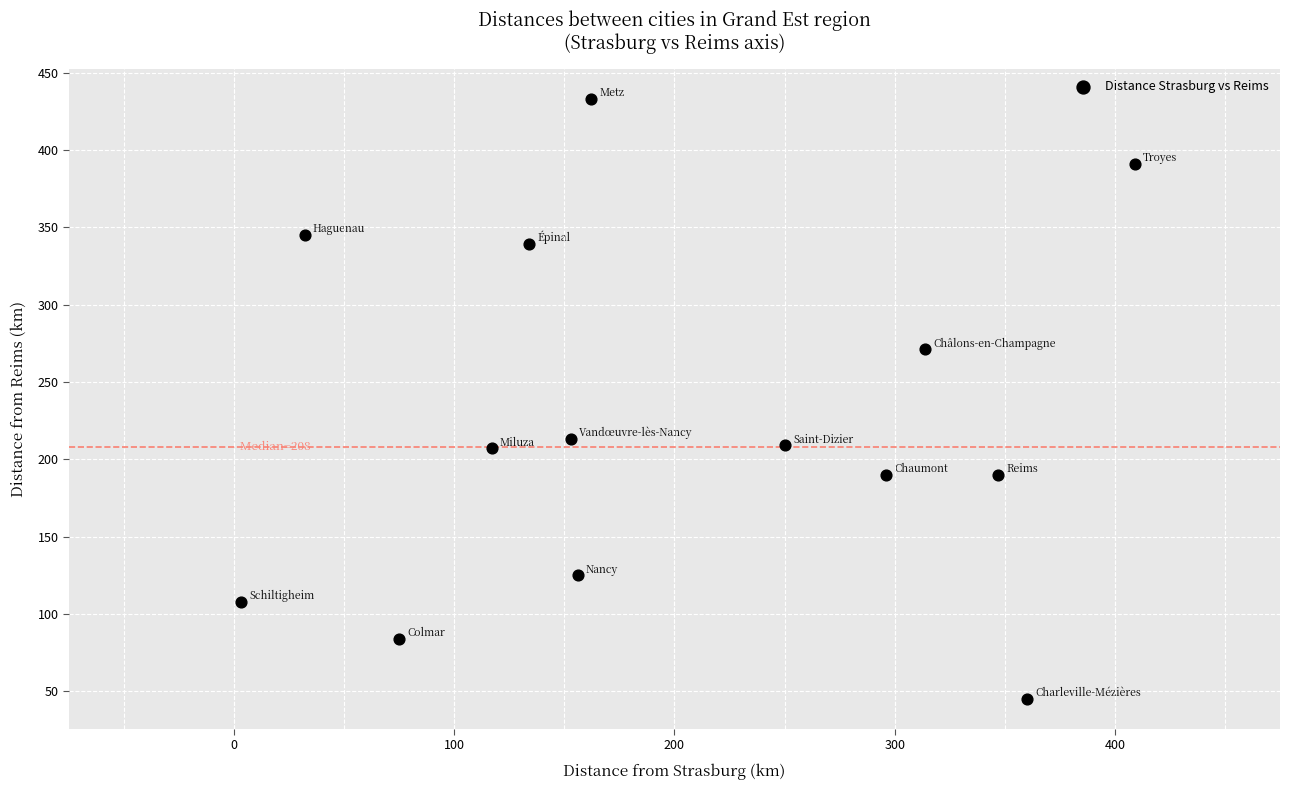

What is the range of X values (max minus min)?

406